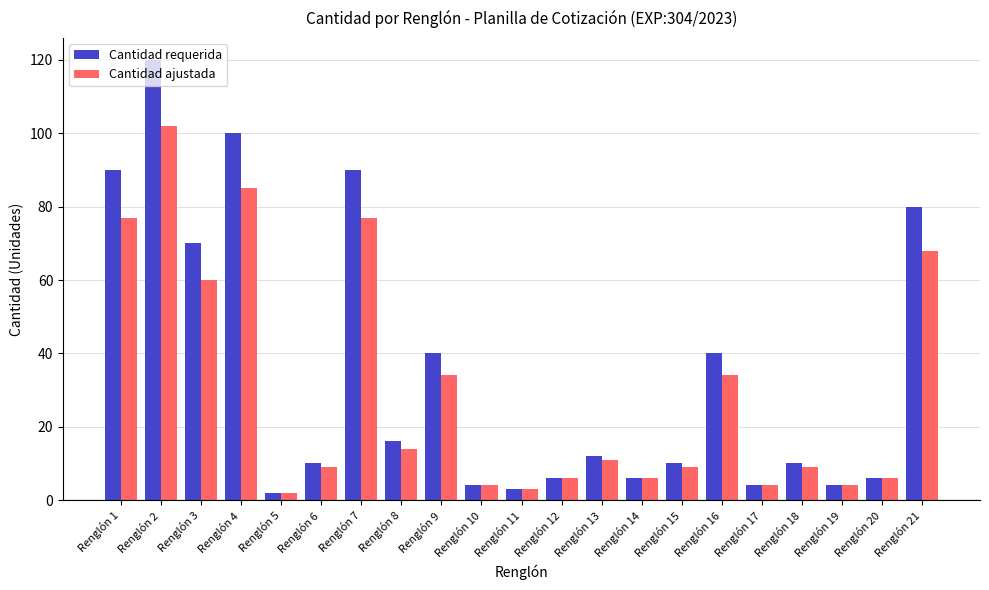

Rank the series at Renglón 4 from highest to lowest value.

Cantidad requerida, Cantidad ajustada